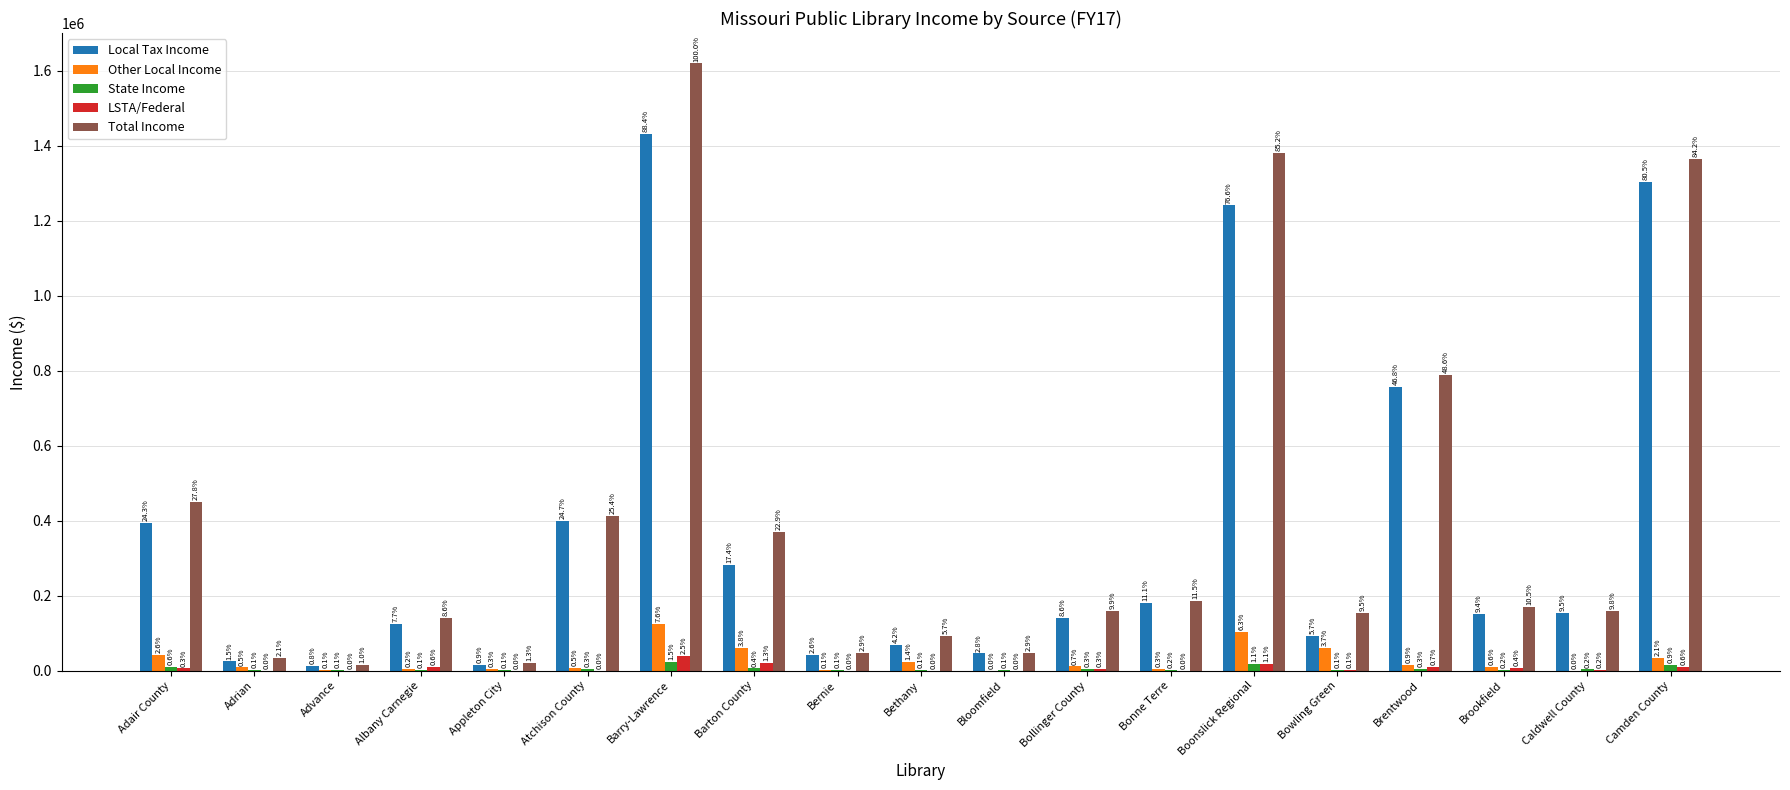

Are the bars grouped side by side (vs. stacked)?

Yes